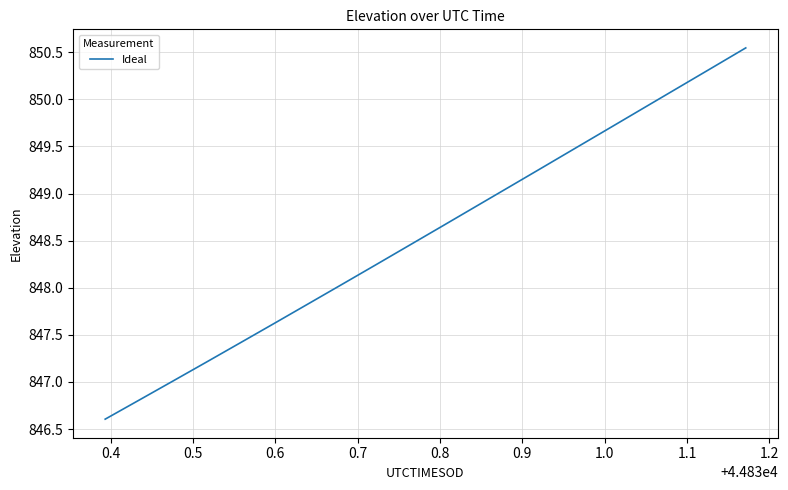

What is the difference between the maximum and second lowest values?

3.7